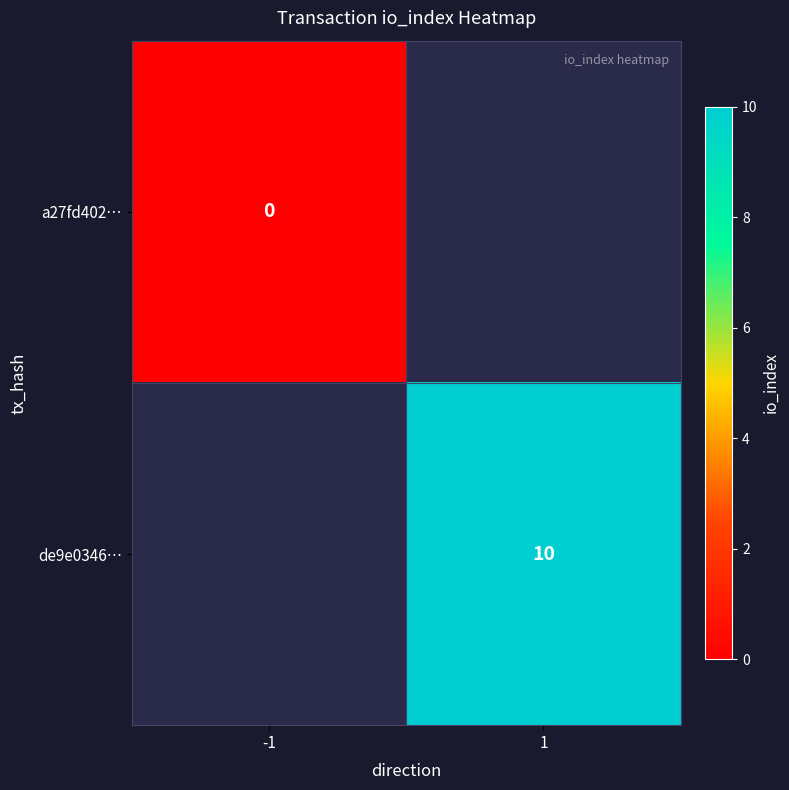

What is the maximum value shown in the chart?

10.0